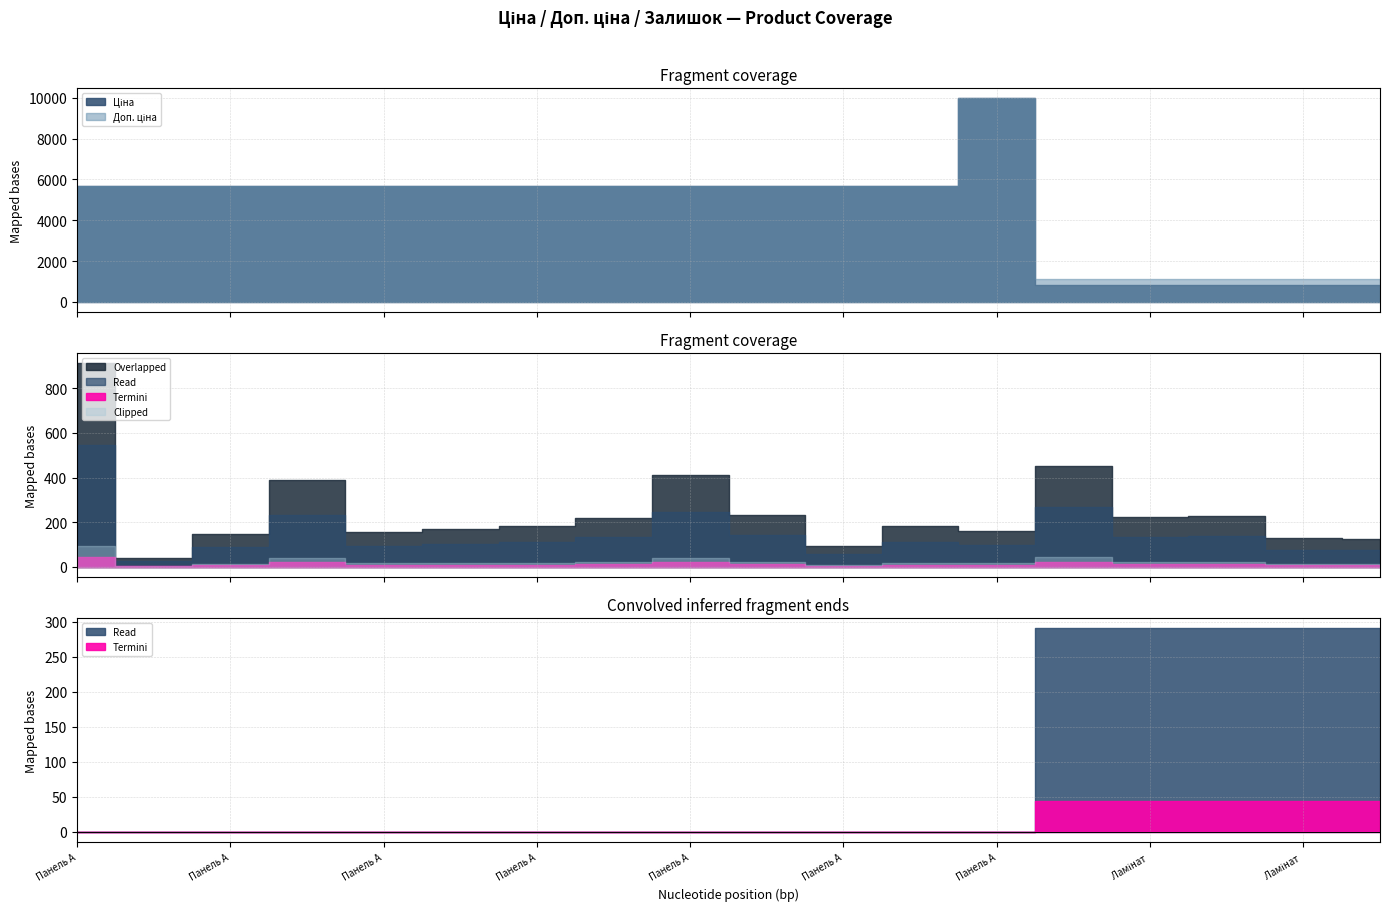

Which series has the largest total across all categories?

Доп. ціна